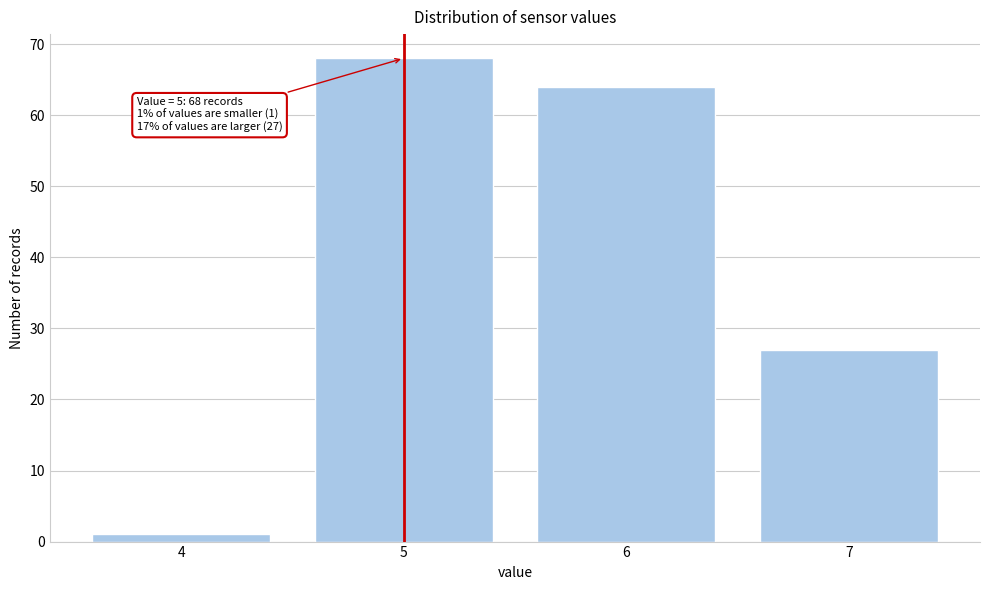

Reading right to left, extract all data points from this chart.

27	64	68	1